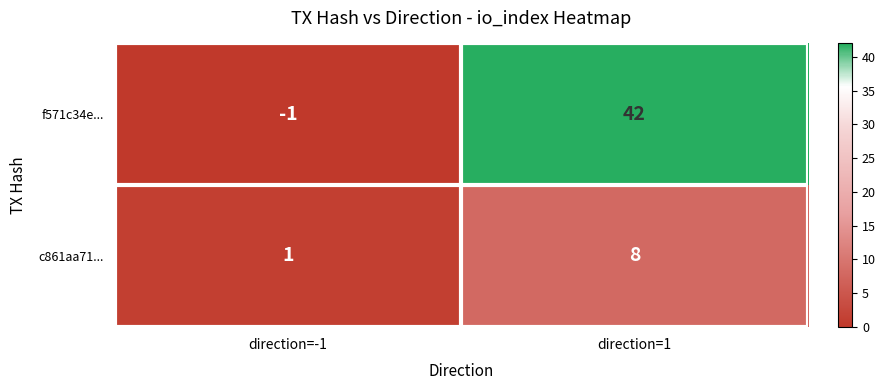

Which series has the largest total across all categories?

f571c34e...